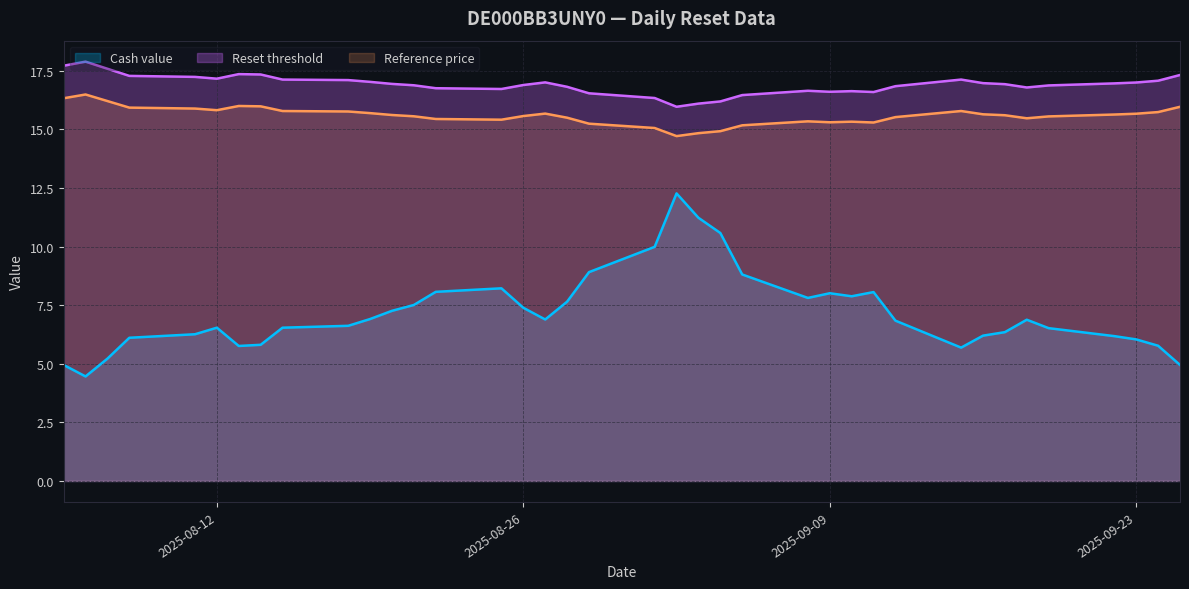

What is the difference between the maximum and minimum values in the Reference price series?

1.8